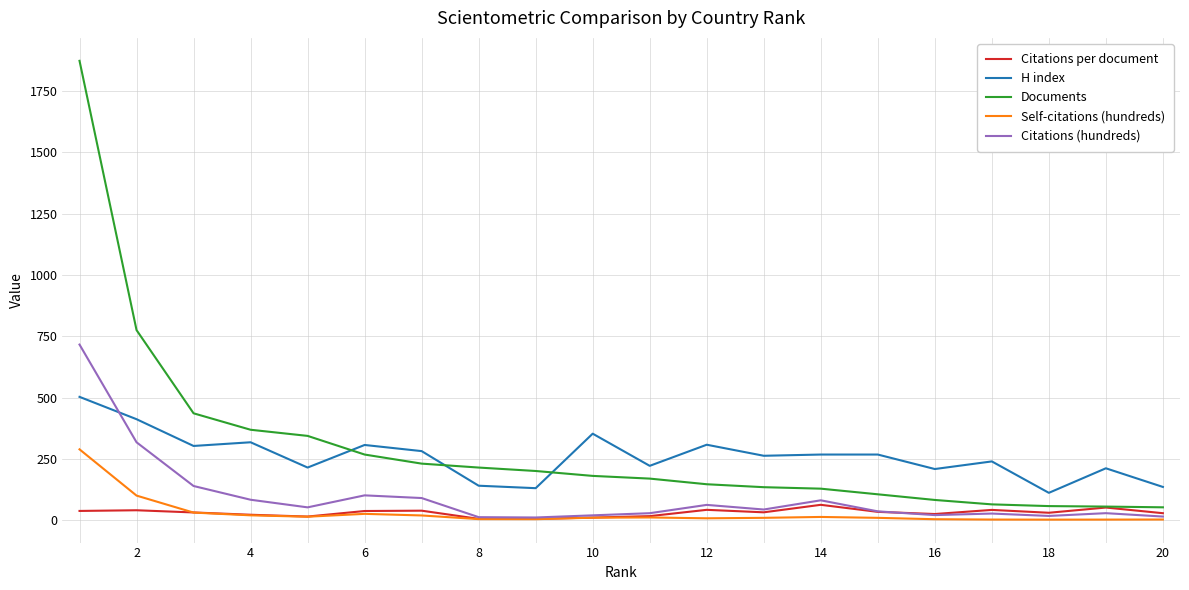

What is the highest value of the Self-citations (hundreds) series?

289.2